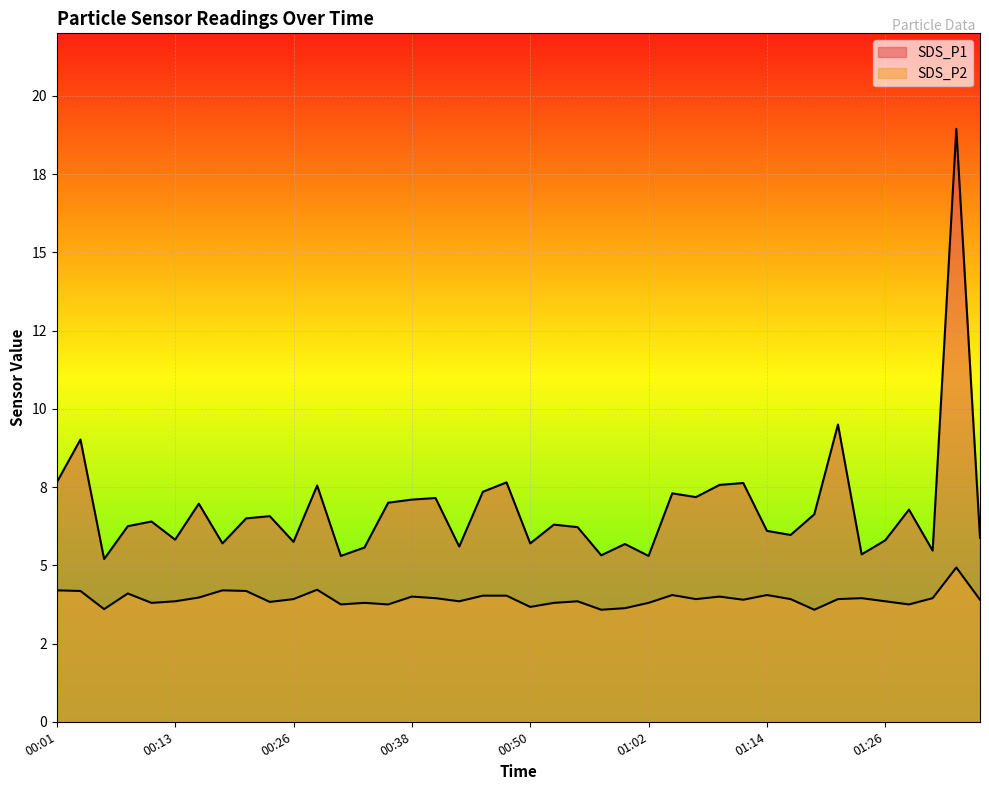

At which category is the sum across all series the highest?

01:34